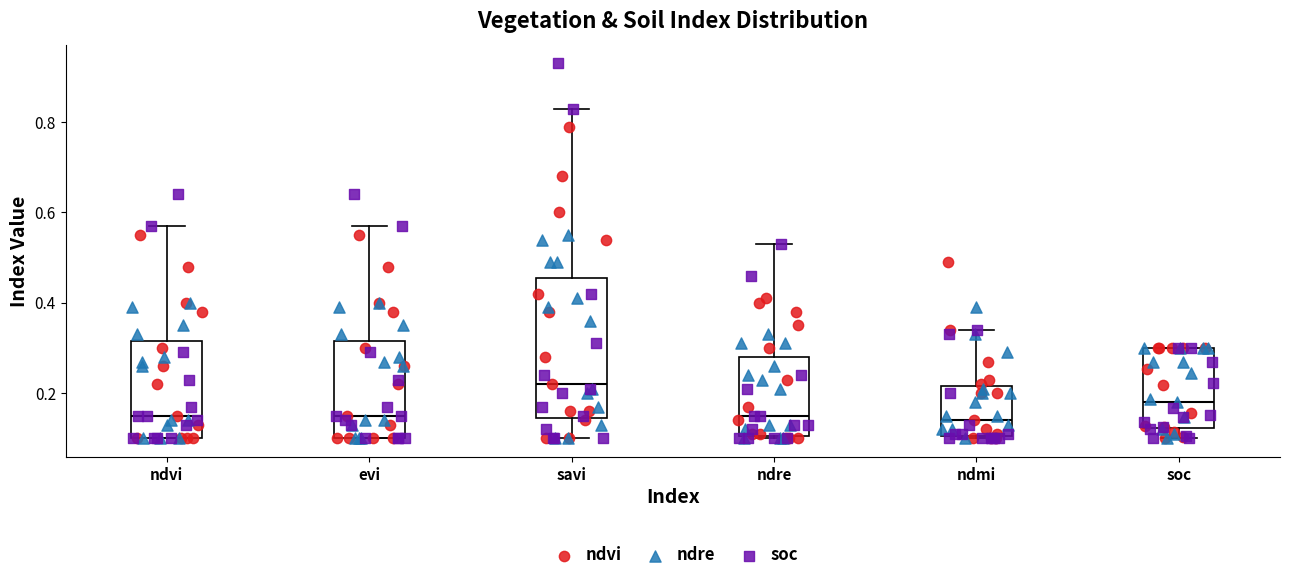

Reading left to right, read every box against the y-axis: the position of its median line, the range the box covers, and the ends of its whiskers. The values are not printed on the chart, so give them approximately, as read against the axis.

ndvi: median 0.16, box 0.10 to 0.32, whiskers 0.10 to 0.58
evi: median 0.16, box 0.10 to 0.32, whiskers 0.10 to 0.58
savi: median 0.22, box 0.14 to 0.46, whiskers 0.10 to 0.84
ndre: median 0.16, box 0.10 to 0.28, whiskers 0.10 to 0.54
ndmi: median 0.14, box 0.10 to 0.22, whiskers 0.10 to 0.34
soc: median 0.18, box 0.12 to 0.30, whiskers 0.10 to 0.30